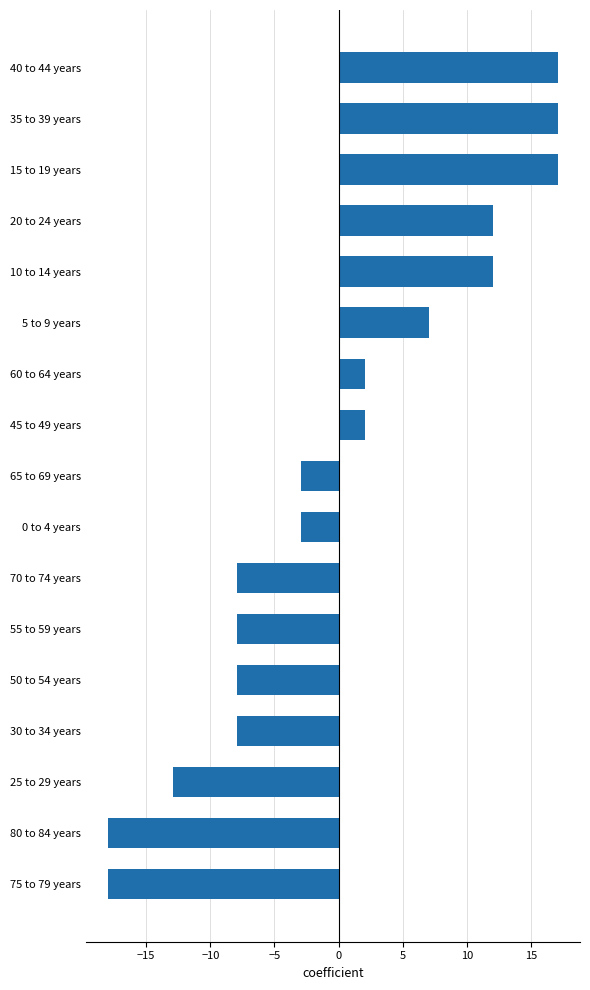

How many values are above zero?

8